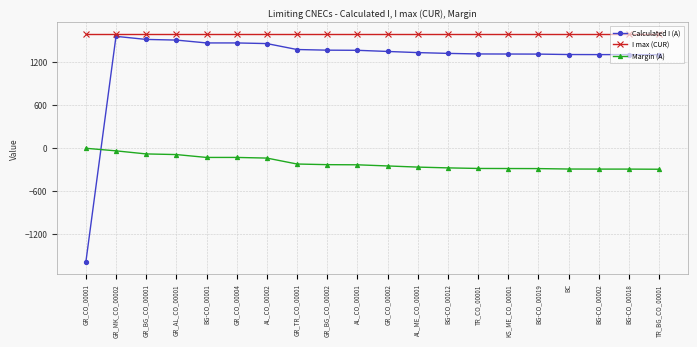

True or false: I max (CUR) has a value of 2691 at AL_CO_00002.

False